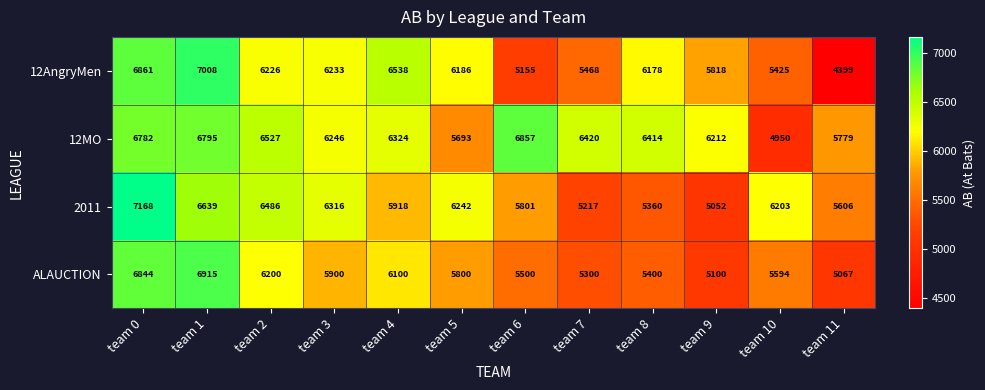

At which label does ALAUCTION first exceed 5800?

team 0